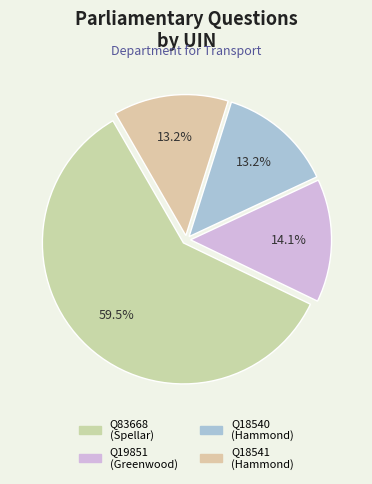

Is there any slice that represents more than half of the pie?

Yes